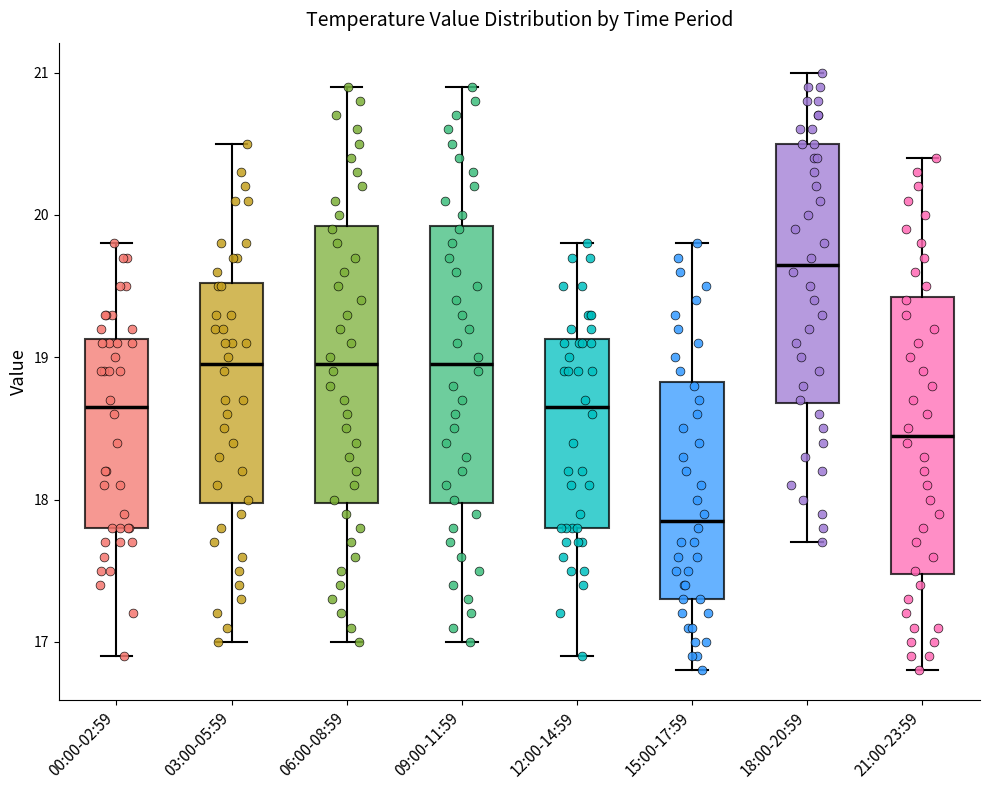

Reading left to right, transcribe this box plot: for each box, give where its median line is, the range the box spans, and where its two whiskers end, as read against the y-axis. The values are not printed on the chart, so give them approximately, as read against the axis.

00:00-02:59: median 18.7, box 17.8 to 19.1, whiskers 16.9 to 19.8
03:00-05:59: median 19.0, box 18.0 to 19.5, whiskers 17.0 to 20.5
06:00-08:59: median 19.0, box 18.0 to 19.9, whiskers 17.0 to 20.9
09:00-11:59: median 19.0, box 18.0 to 19.9, whiskers 17.0 to 20.9
12:00-14:59: median 18.7, box 17.8 to 19.1, whiskers 16.9 to 19.8
15:00-17:59: median 17.9, box 17.3 to 18.8, whiskers 16.8 to 19.8
18:00-20:59: median 19.7, box 18.7 to 20.5, whiskers 17.7 to 21.0
21:00-23:59: median 18.5, box 17.5 to 19.4, whiskers 16.8 to 20.4